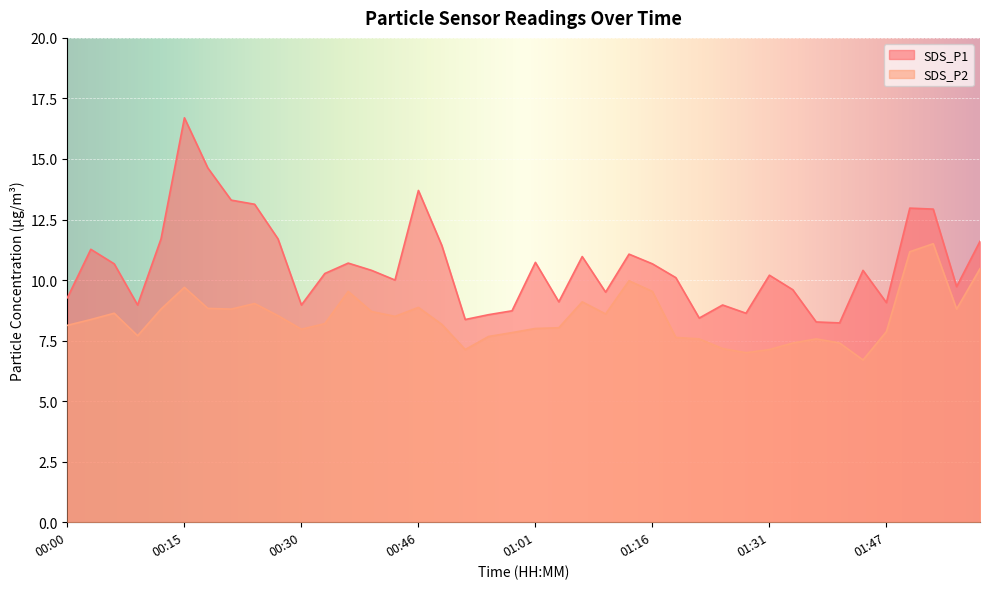

List the labels in order of SDS_P1 value, smallest first.

01:41, 01:37, 00:52, 01:22, 00:55, 01:28, 00:58, 00:09, 00:30, 01:25, 01:47, 01:04, 00:00, 01:10, 01:34, 01:56, 00:43, 01:19, 01:31, 00:33, 00:40, 01:44, 00:06, 01:16, 00:36, 01:01, 01:07, 01:13, 00:03, 00:49, 01:59, 00:12, 00:27, 01:53, 01:50, 00:24, 00:21, 00:46, 00:18, 00:15